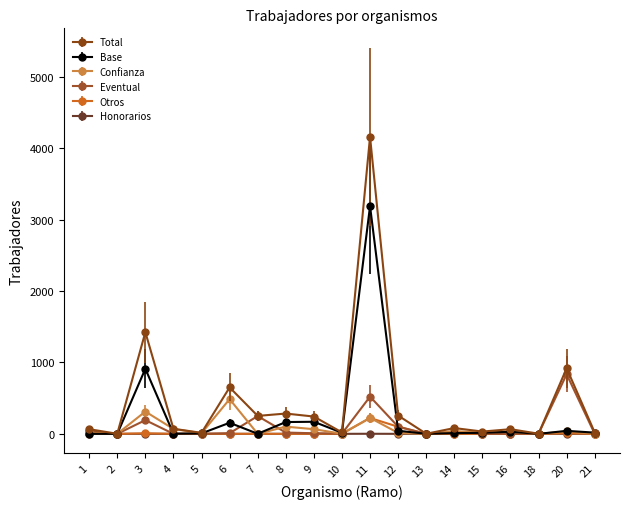

Which series has the largest range (max minus min)?

Total